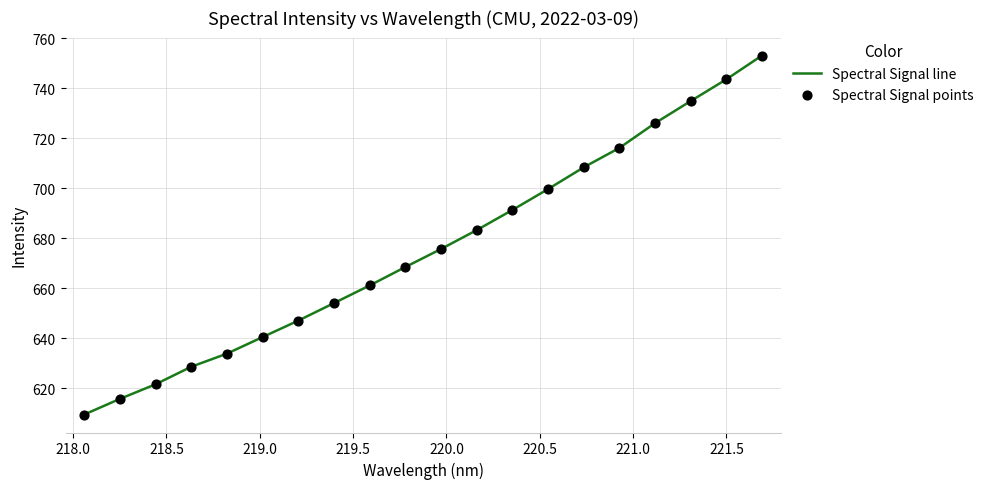

What is the difference between the maximum and minimum values?

143.5